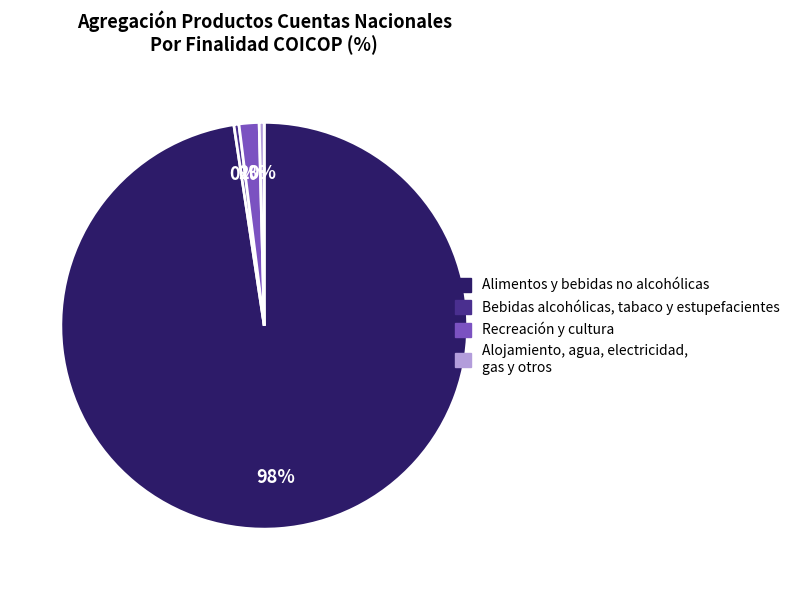

What is the largest slice in the pie chart?

Alimentos y bebidas no alcohólicas